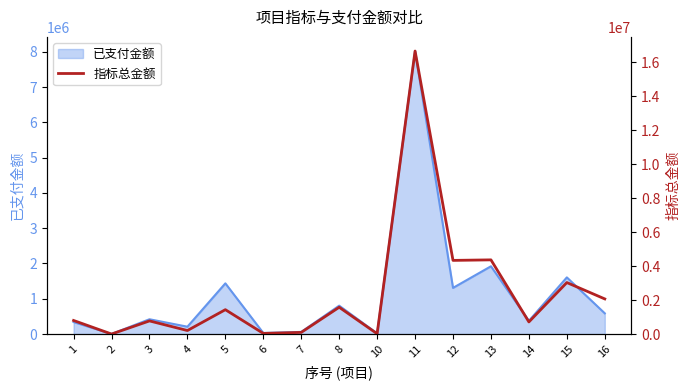

Where is the first local minimum?

2